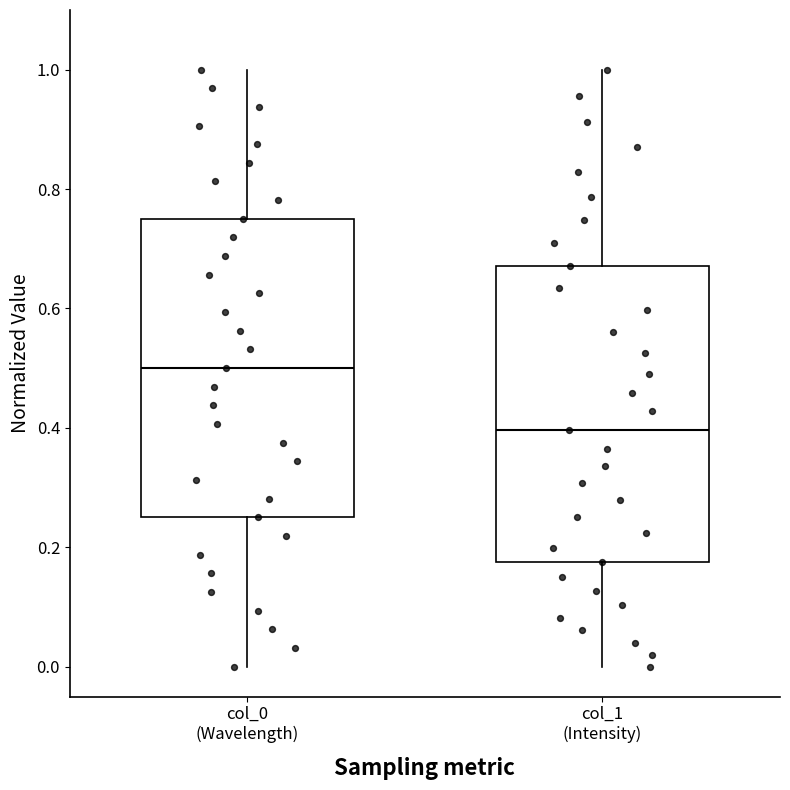

Where does the median line of the box for col_0 (Wavelength) sit on the y-axis? The values are not printed on the chart, so give them approximately, as read against the axis.

0.50